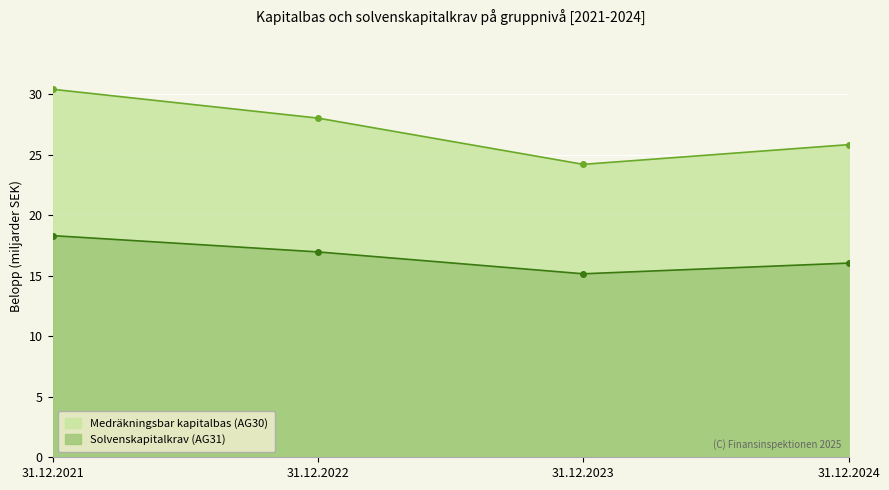

Where does the Solvenskapitalkrav (AG31) series first go above 16?

31.12.2021